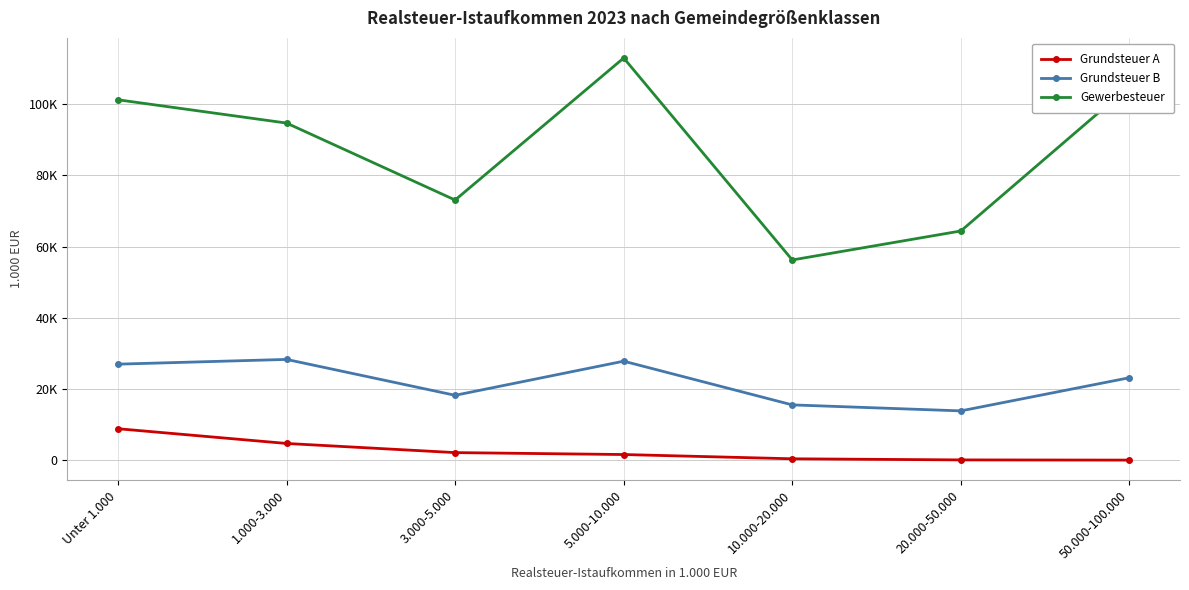

At which label is Grundsteuer B closest to 21106?

50.000-100.000